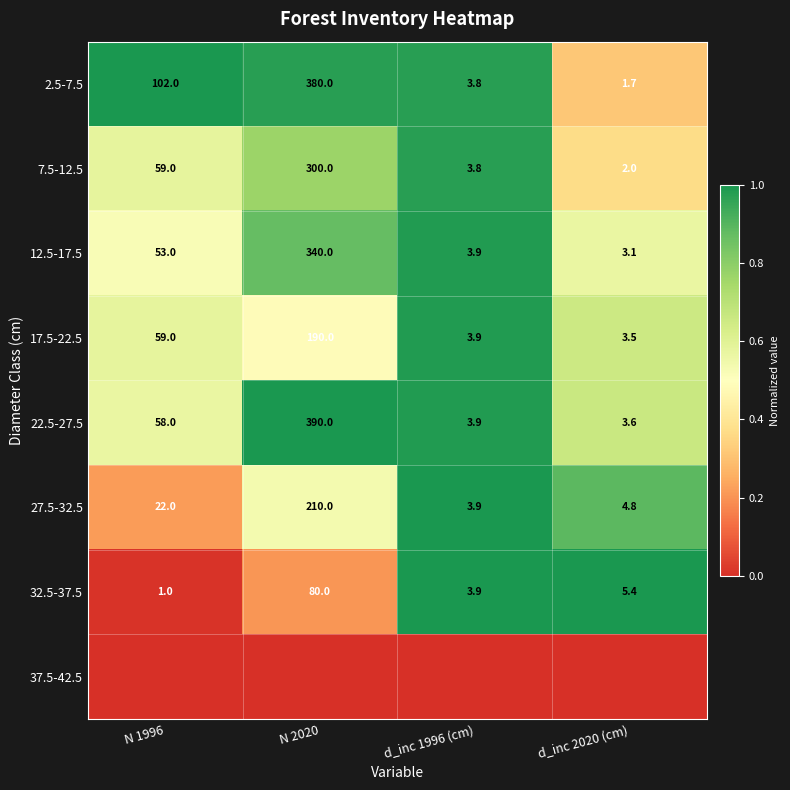

What is the sum of the 22.5-27.5 values at d_inc 2020 (cm) and N 1996?

61.6